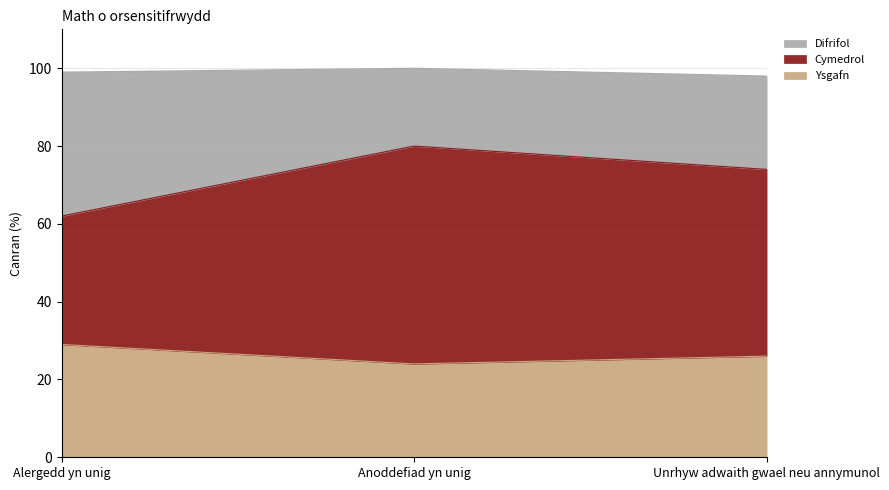

What is the minimum value shown in the chart?

24